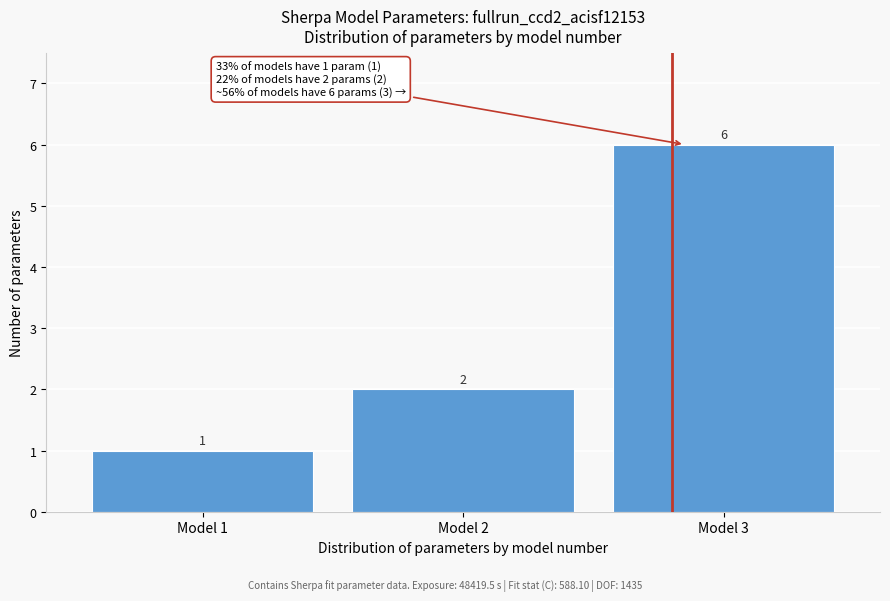

Reading left to right, what are all the values shown in this chart?

Model 1=1	Model 2=2	Model 3=6